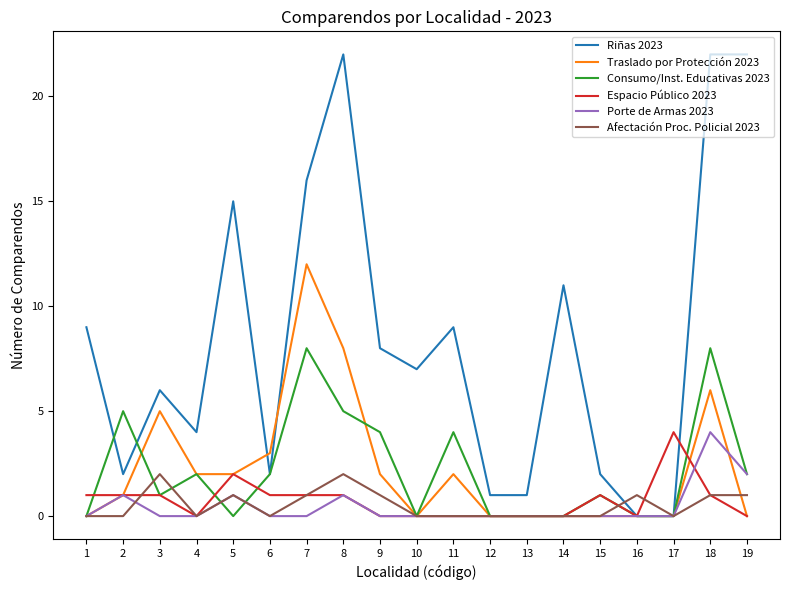

Which series has the largest total across all categories?

Riñas 2023